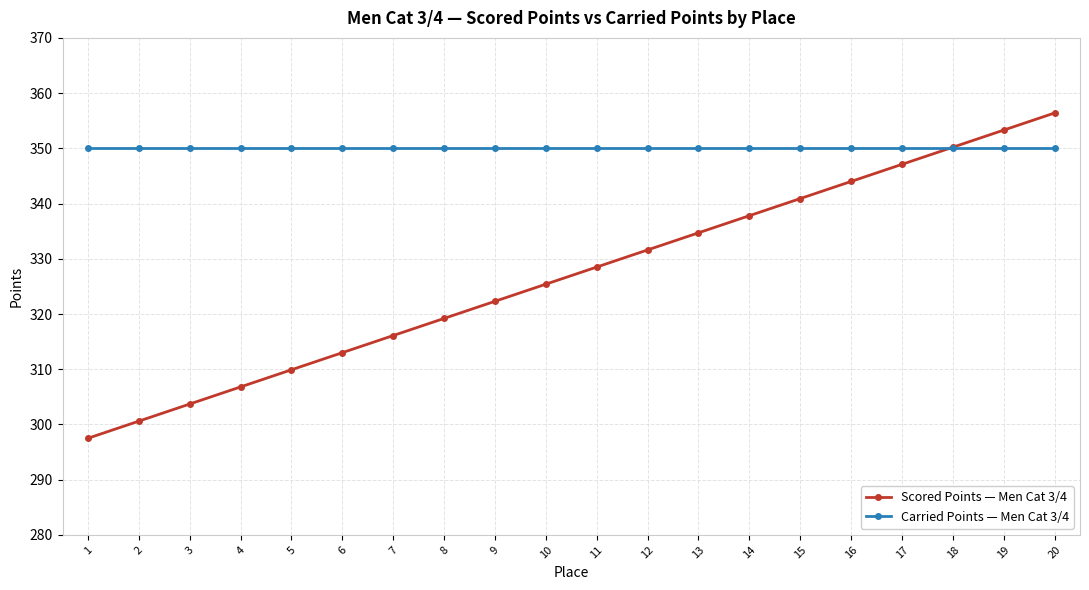

What is the difference between the Scored Points — Men Cat 3/4 values at 18 and 10?

24.8